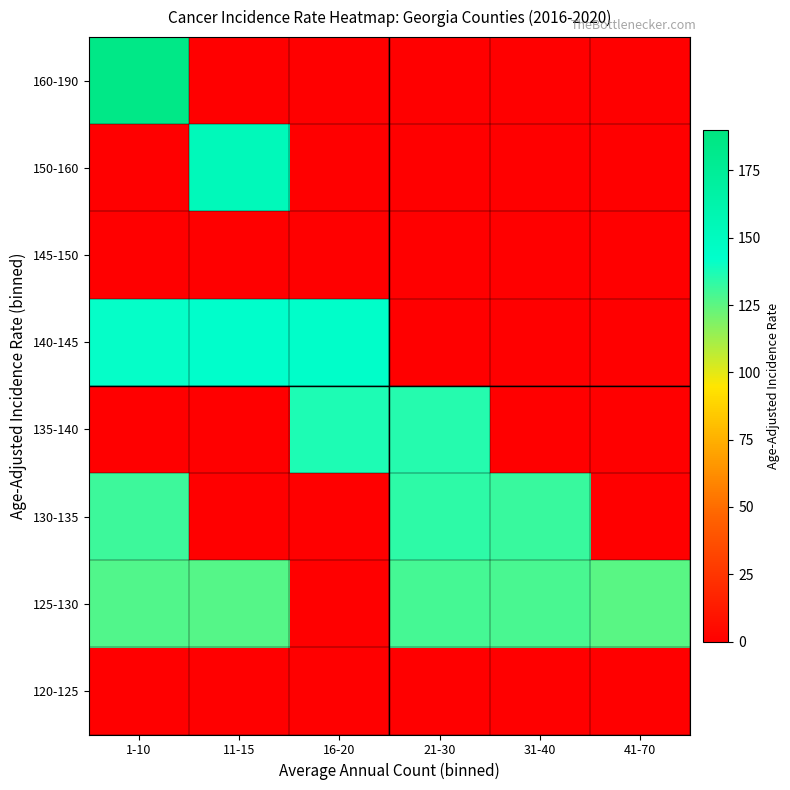

At which category is the sum across all series the highest?

1-10